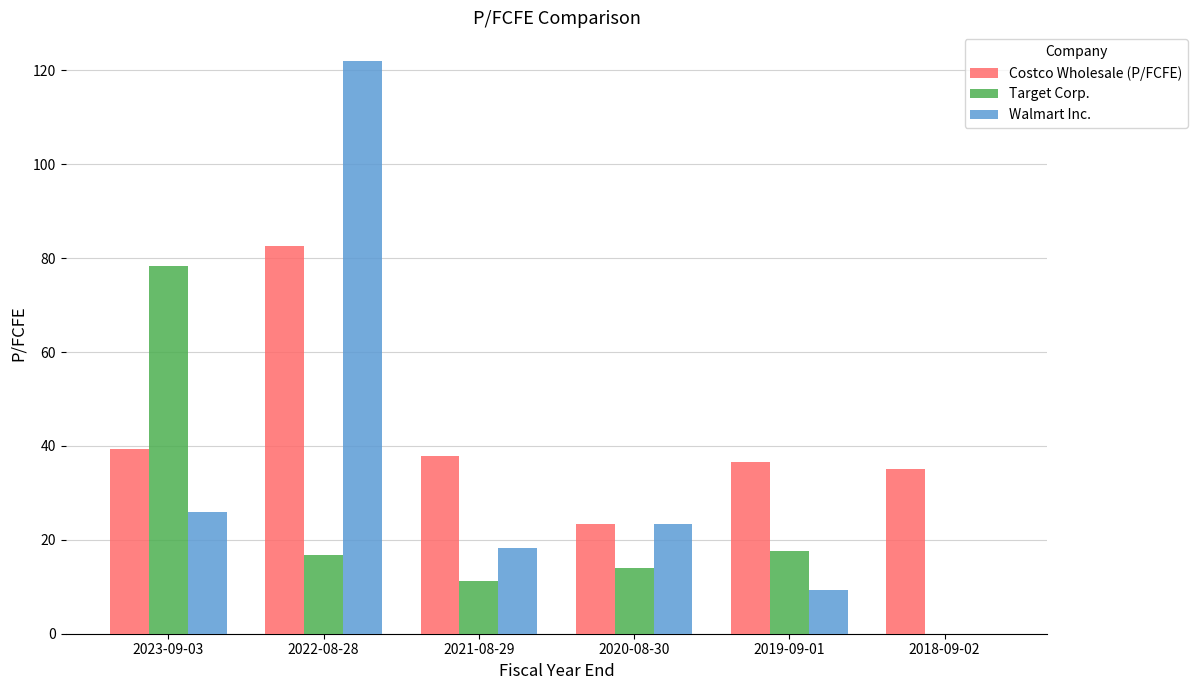

Reading left to right, list all the values displayed in this chart.

Costco Wholesale (P/FCFE): 39.4	82.7	37.8	23.4	36.7	35.2
Target Corp.: 78.4	16.8	11.2	13.9	17.6	0.0
Walmart Inc.: 26.0	122.0	18.3	23.4	9.3	0.0